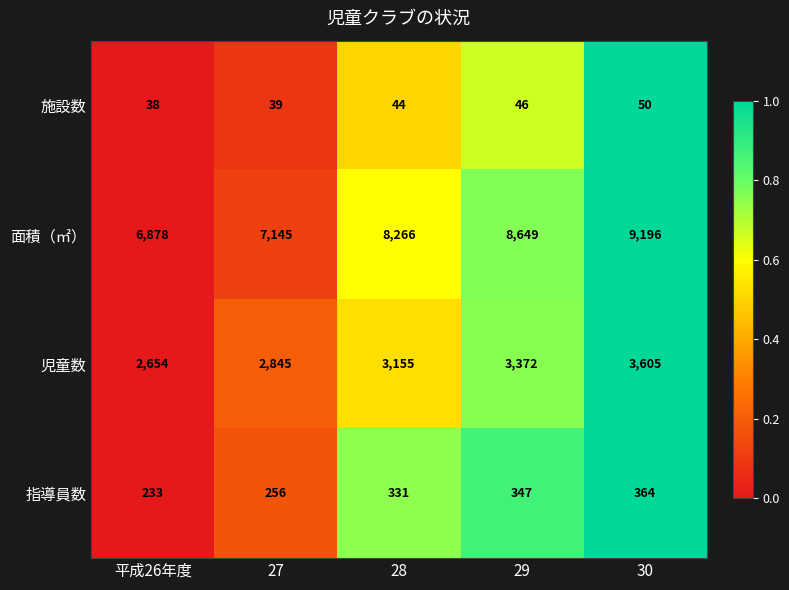

List the labels in order of 指導員数 value, largest first.

30, 29, 28, 27, 平成26年度